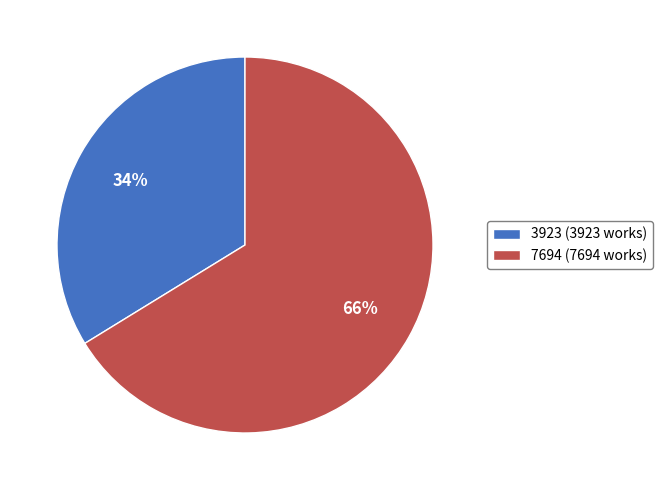

What is the smallest slice in the pie chart?

3923